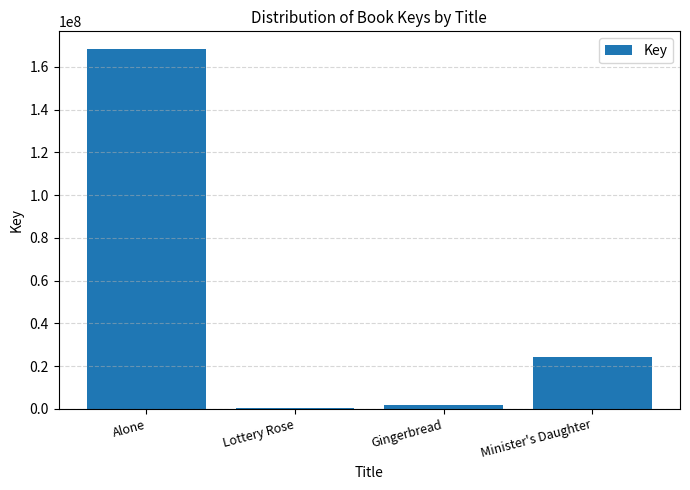

Are the bars horizontal?

No